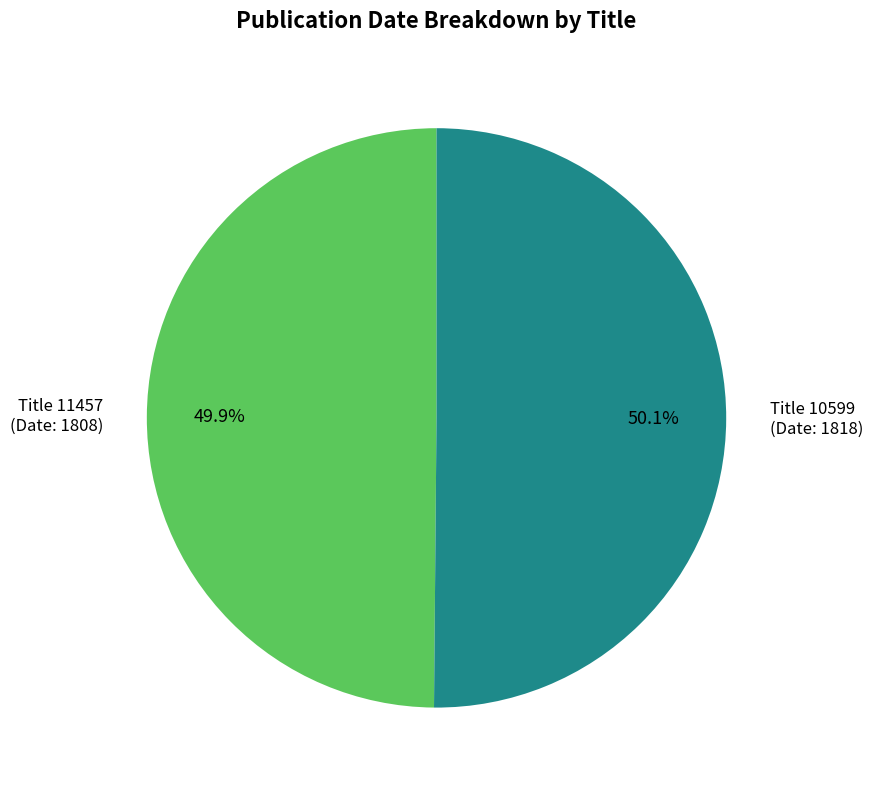

Is there a majority slice in this chart?

Yes